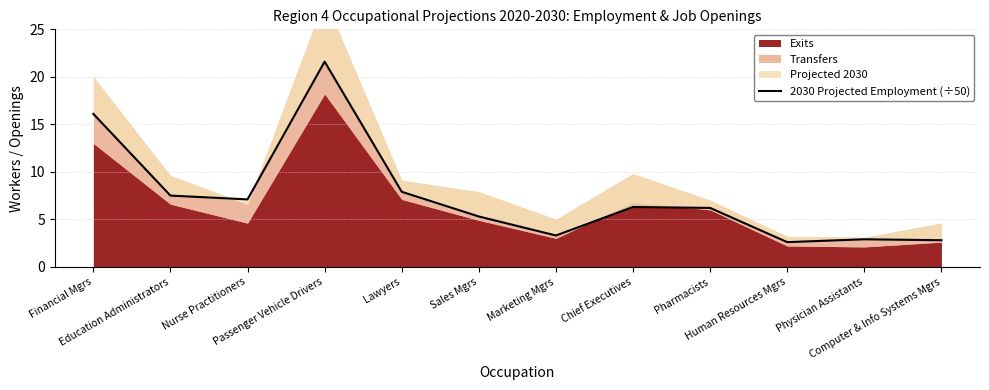

What is the maximum value shown in the chart?

21.6